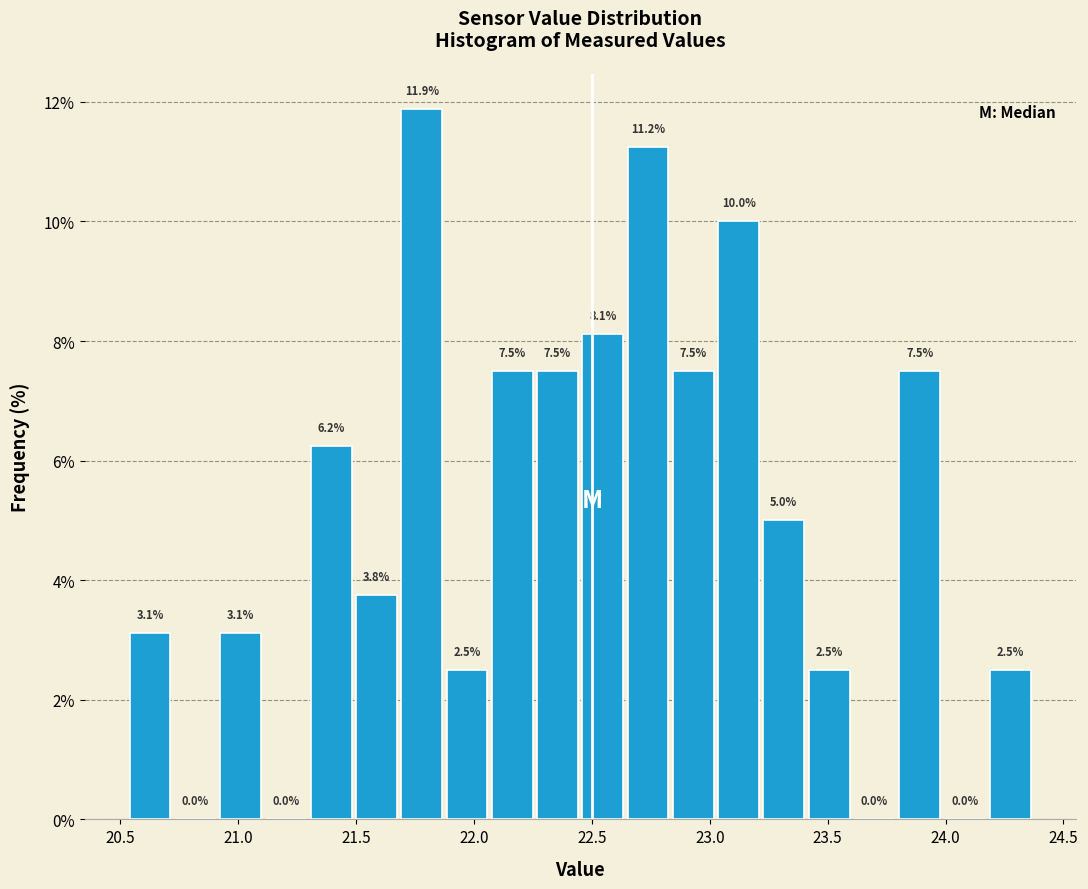

Read against the x-axis, roughly where is the centre of the tallest bar?

21.80